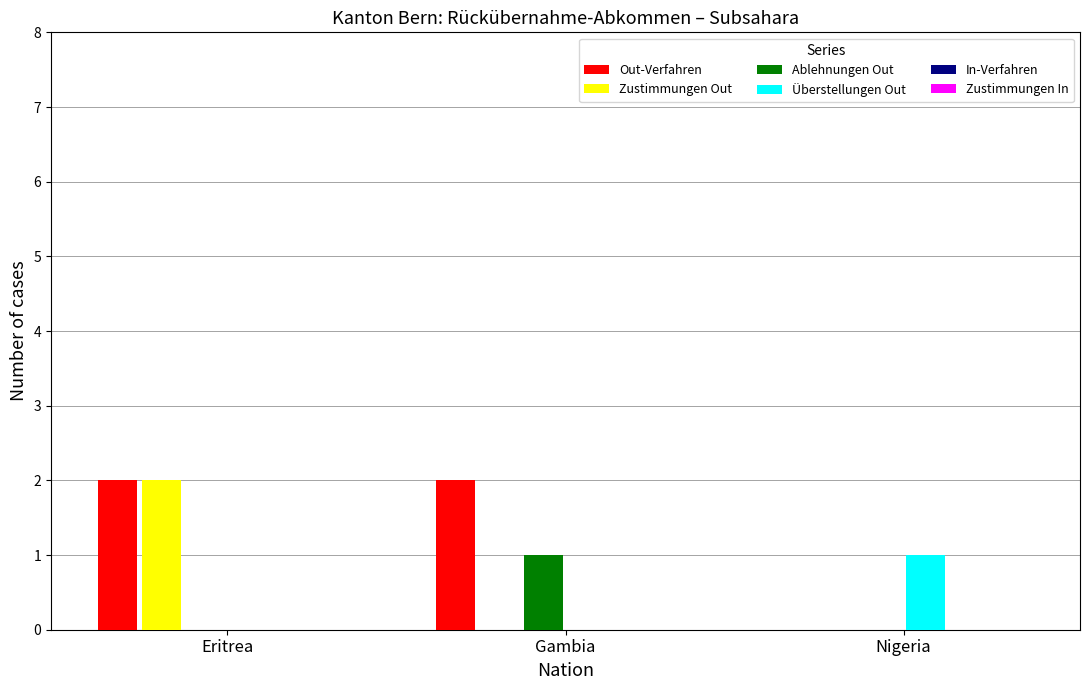

At which category is the sum across all series the highest?

Eritrea